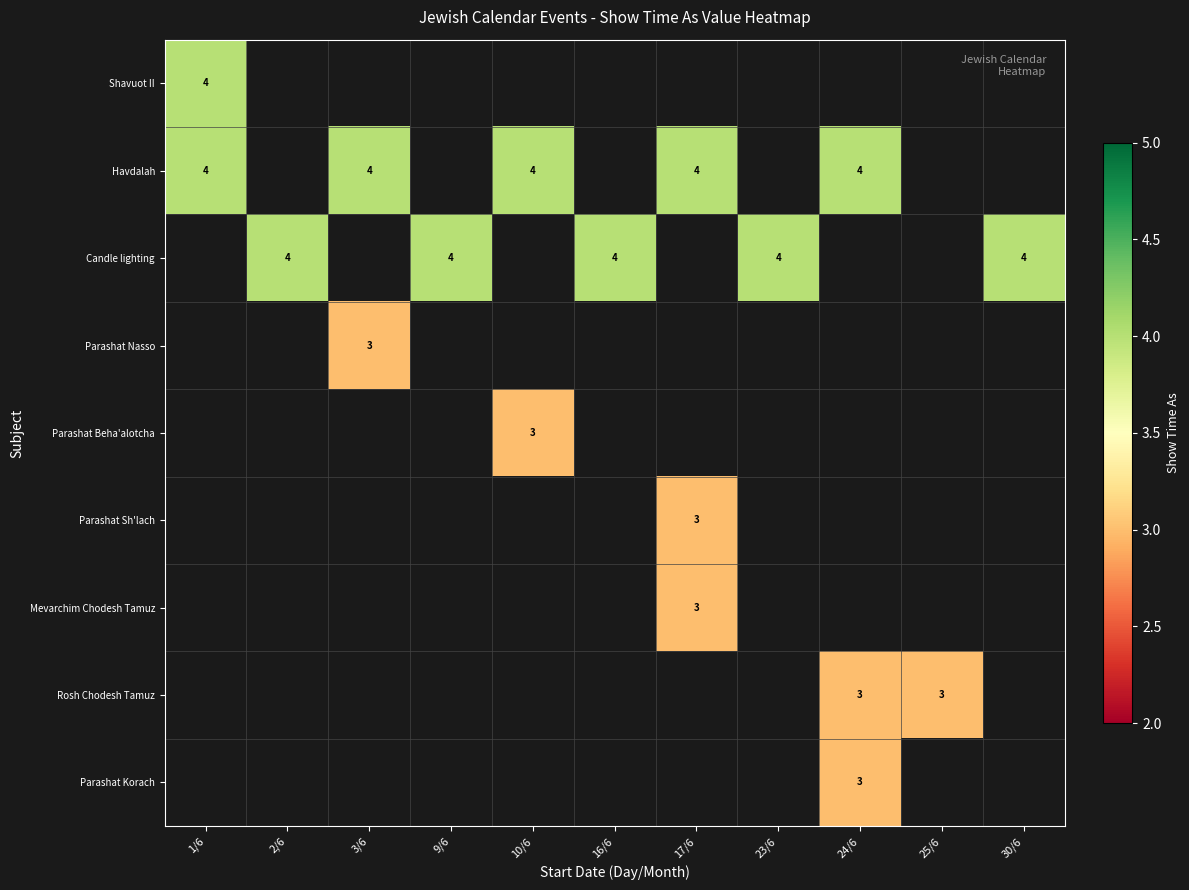

What is the minimum value shown in the chart?

3.0